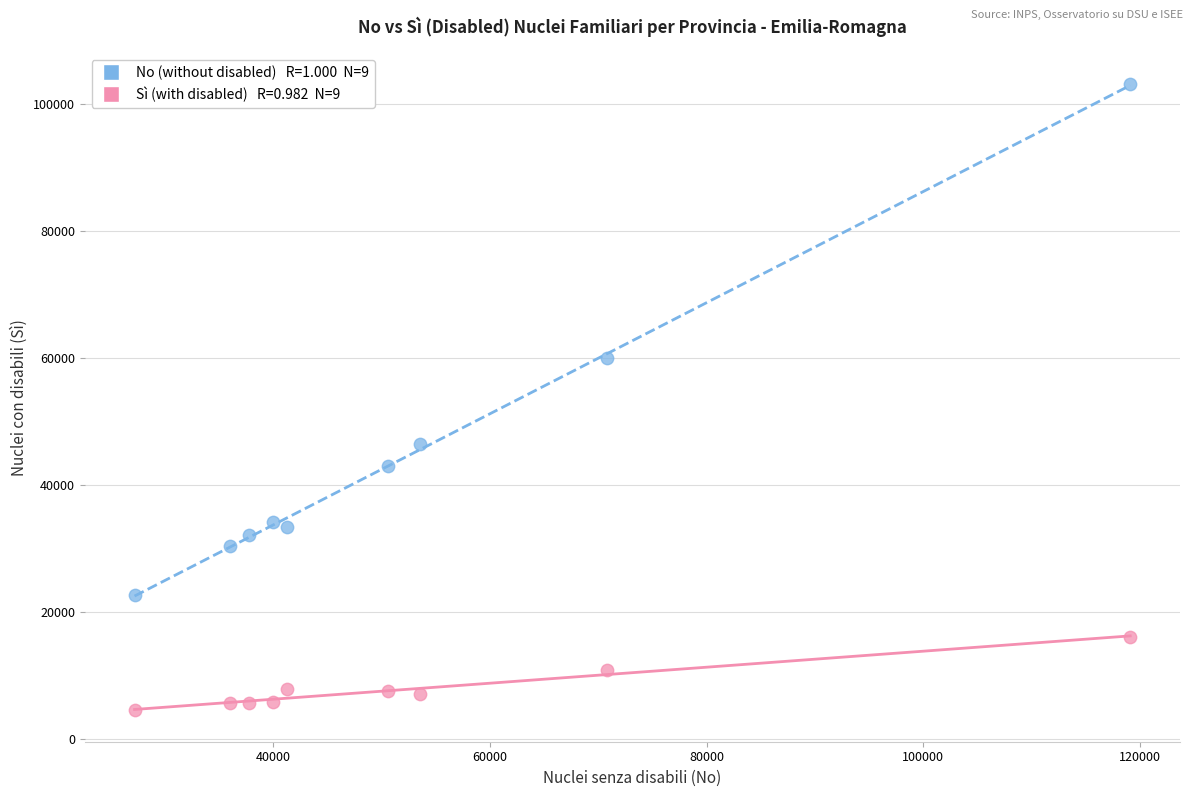

Across all data points, what is the range of Y values (max minus min)?

98529